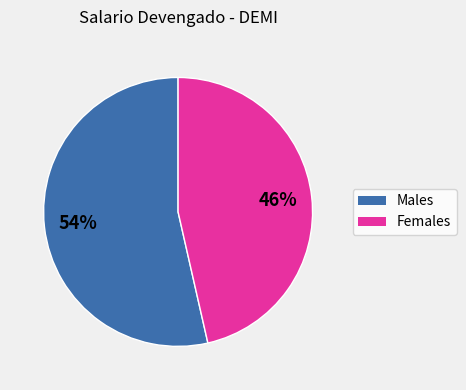

Does any single category account for the majority?

Yes